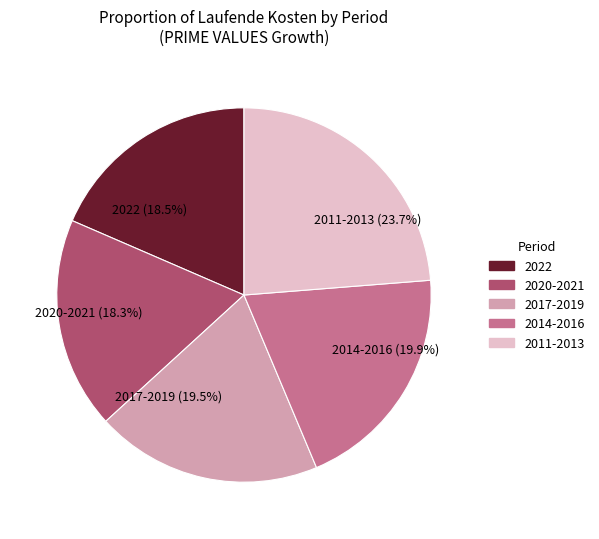

What is the largest slice in the pie chart?

2011-2013